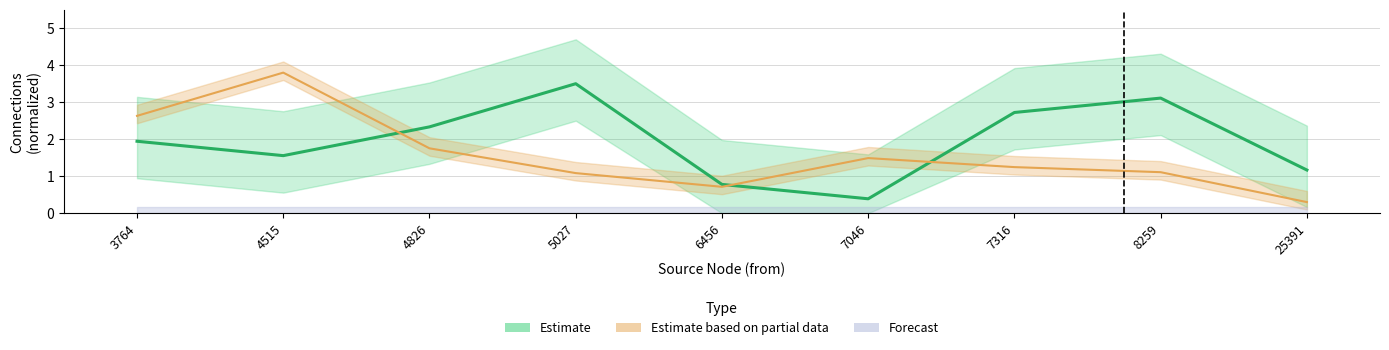

What is the value of the Estimate based on partial data point at the 1st from the left?

2.6